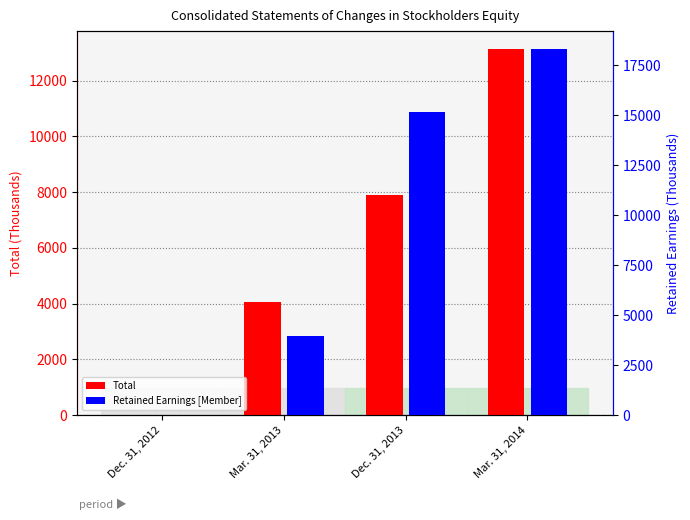

What are all the series names shown in the legend?

Total, Retained Earnings [Member]